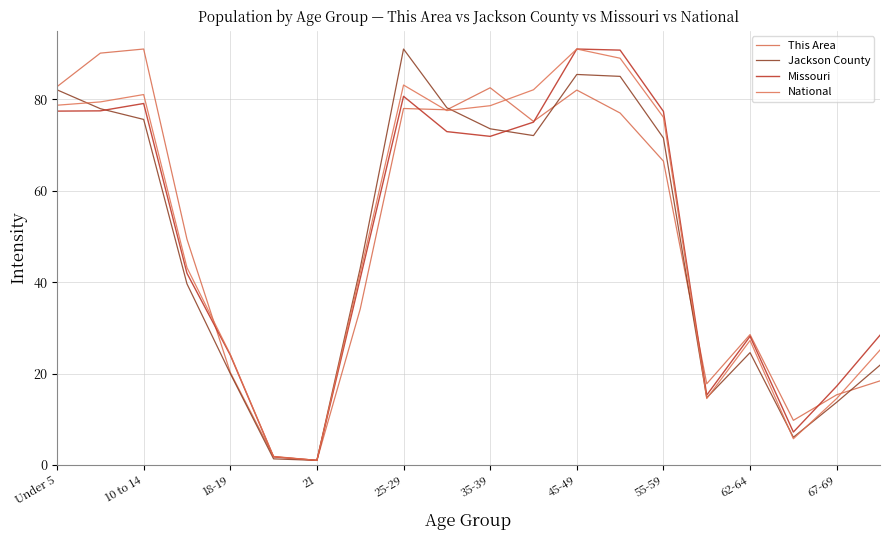

Does the chart have visible grid lines?

Yes